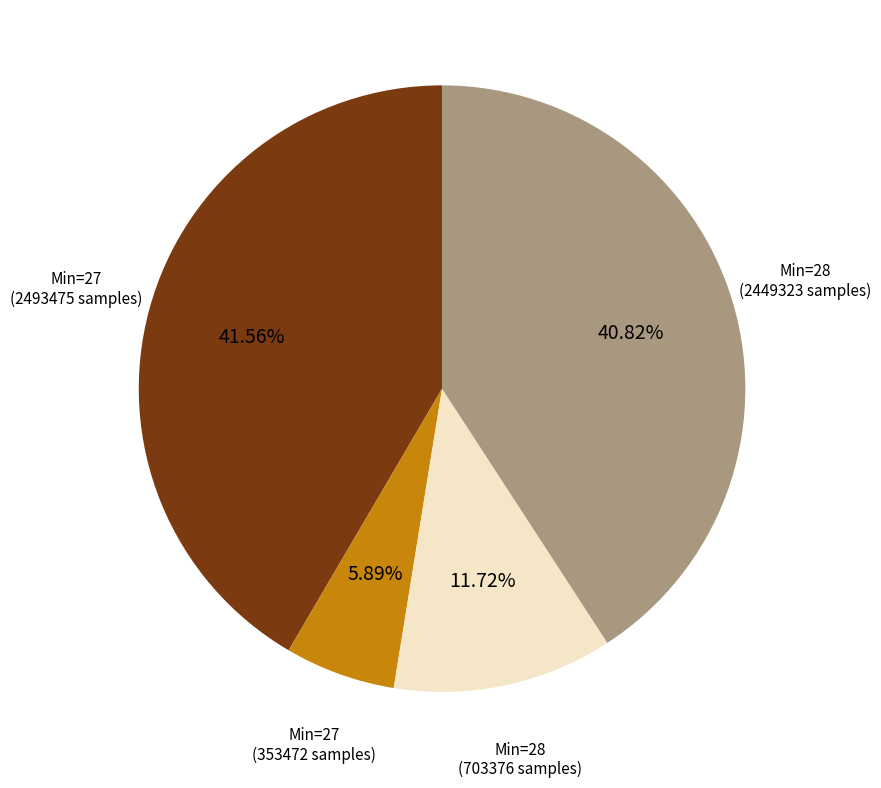

Is there a majority slice in this chart?

No